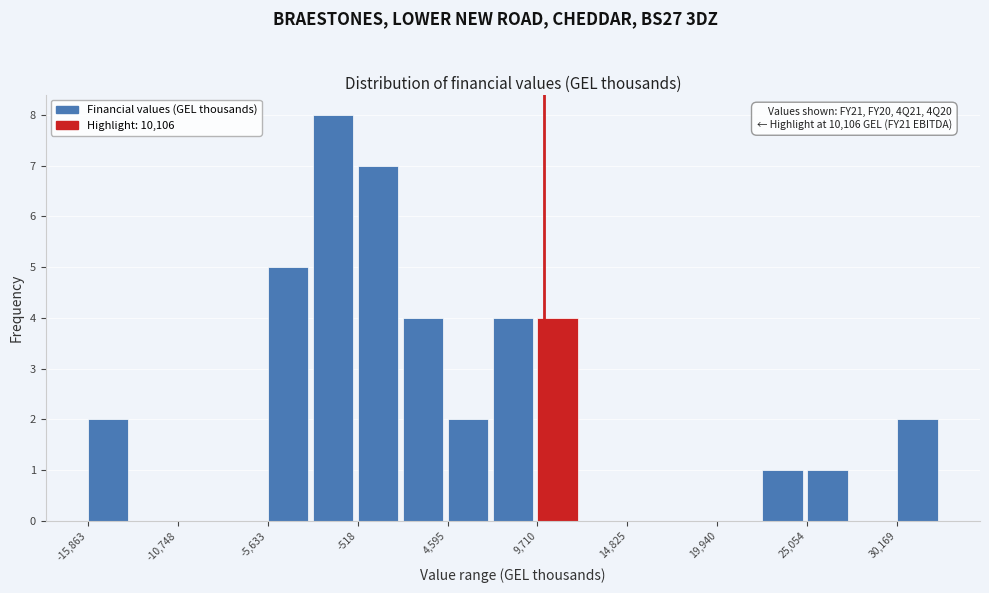

Around what value on the x-axis is the tallest bar? Give the approximate position of its centre, as read against the axis.

-2000